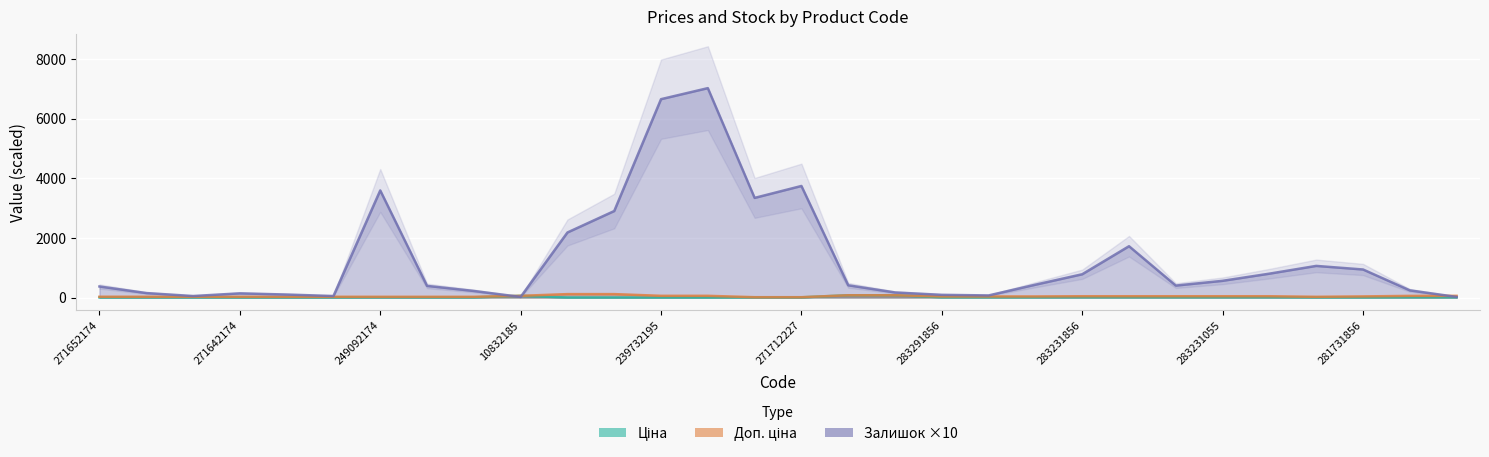

Which series has the widest spread of values?

Залишок